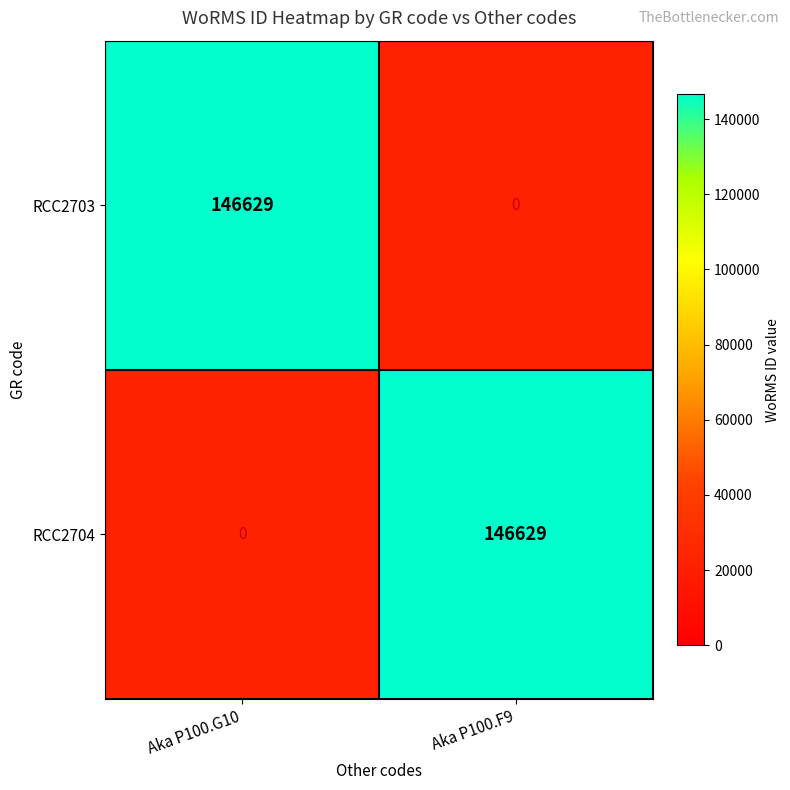

What is the difference between the highest and lowest values at Aka P100.F9?

146629